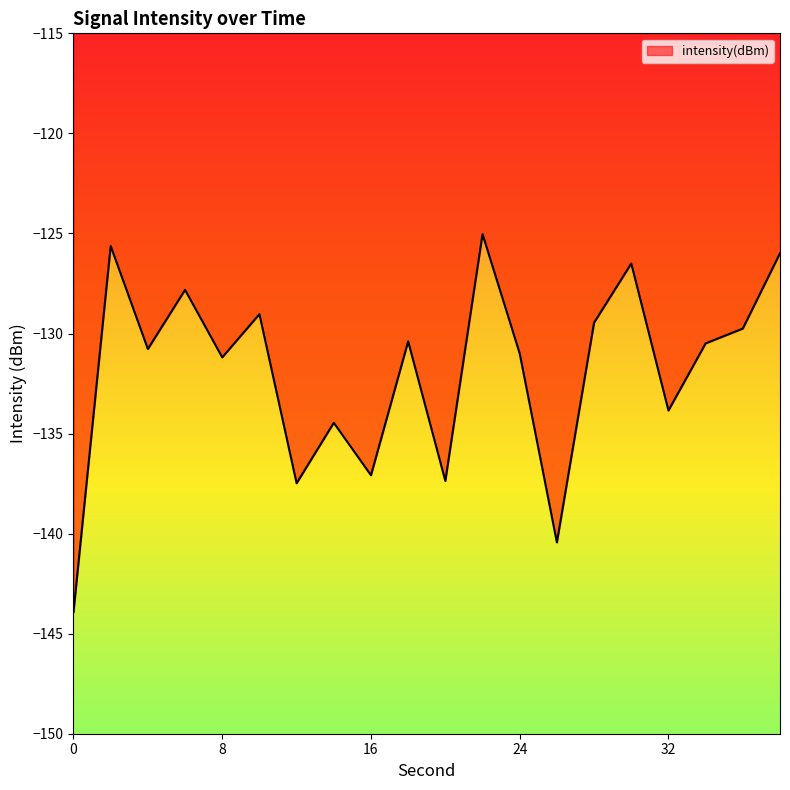

What is the maximum value shown in the chart?

-125.0